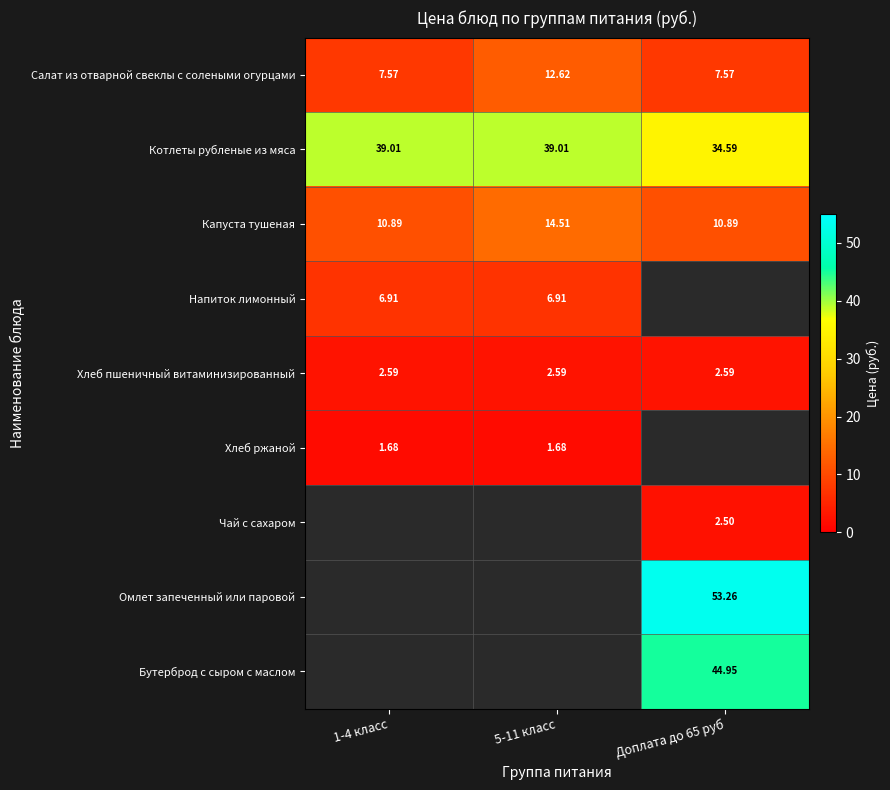

What is the sum of the Хлеб пшеничный витаминизированный values at 1-4 класс and 5-11 класс?

5.2